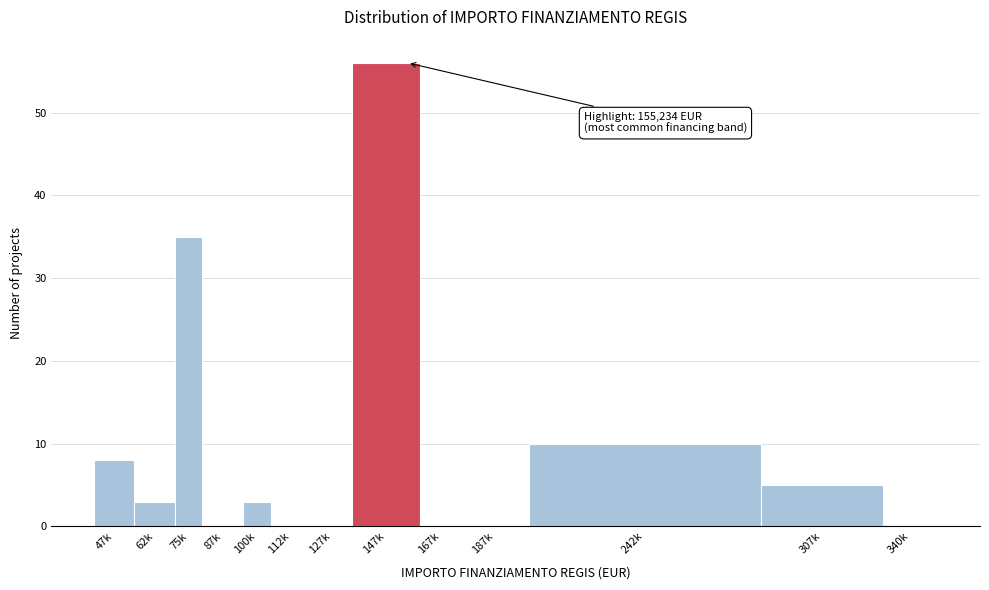

Reading right to left, transcribe all the data shown in this chart.

340k=0	307k=5	242k=10	187k=0	167k=0	147k=56	127k=0	112k=0	100k=3	87k=0	75k=35	62k=3	47k=8